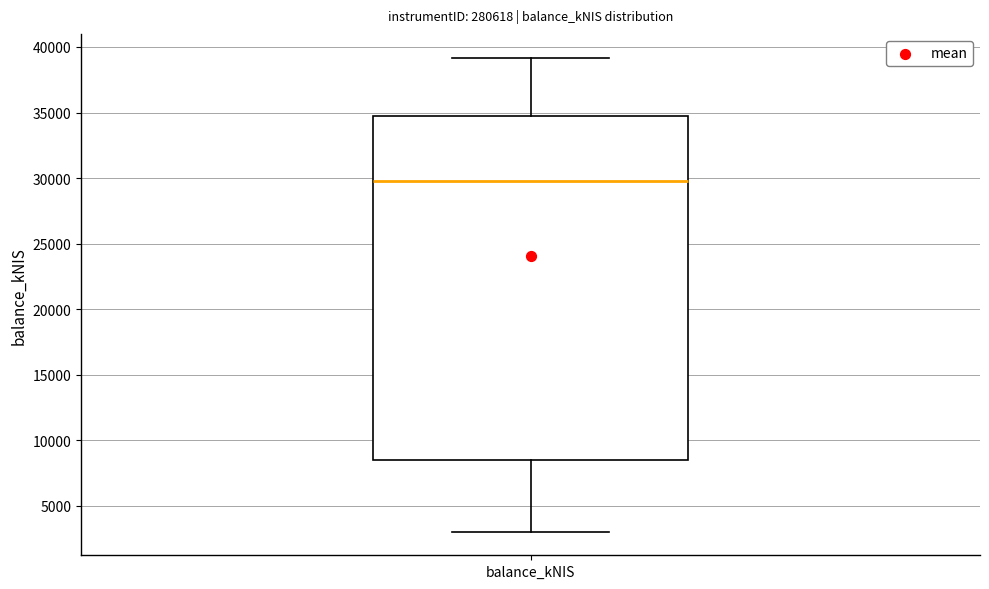

Read this box plot against the y-axis: the position of the median line, the range covered by the box, and the ends of both whiskers. The values are not printed on the chart, so give them approximately, as read against the axis.

median 29500, box 8500 to 35000, whiskers 3000 to 39000